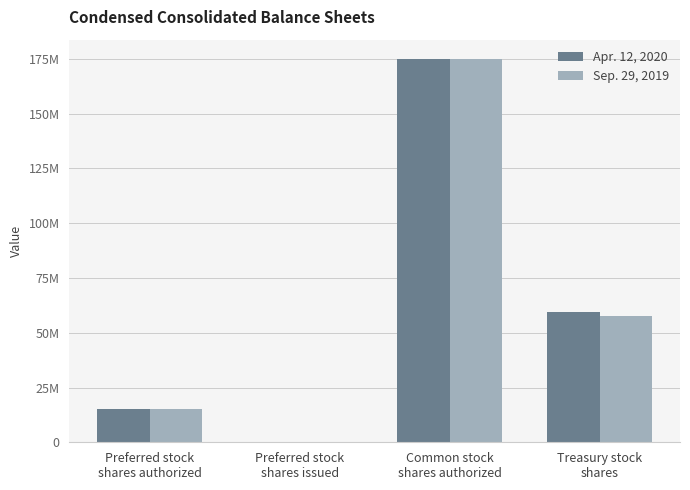

What are all the series names shown in the legend?

Apr. 12, 2020, Sep. 29, 2019